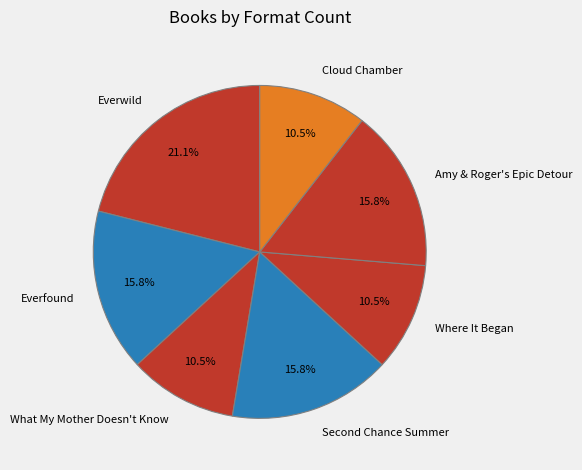

Count the number of slices in the pie.

7